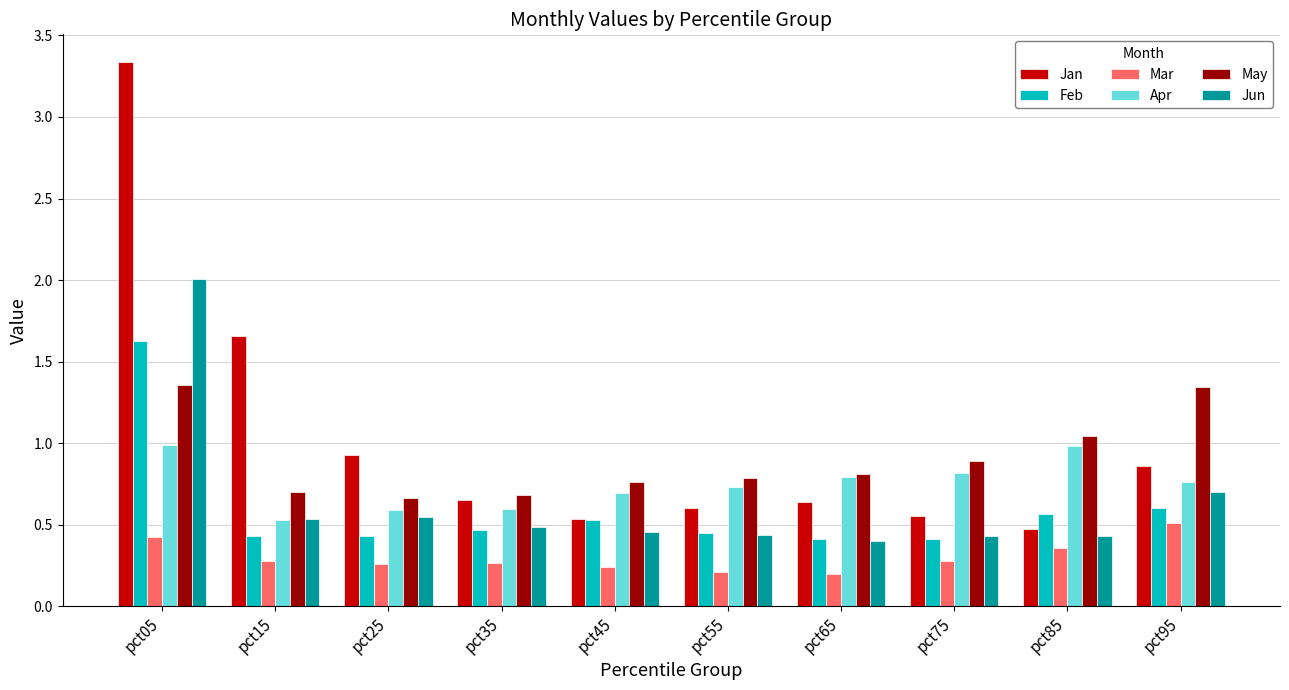

What is the sum of all Mar values?

3.0